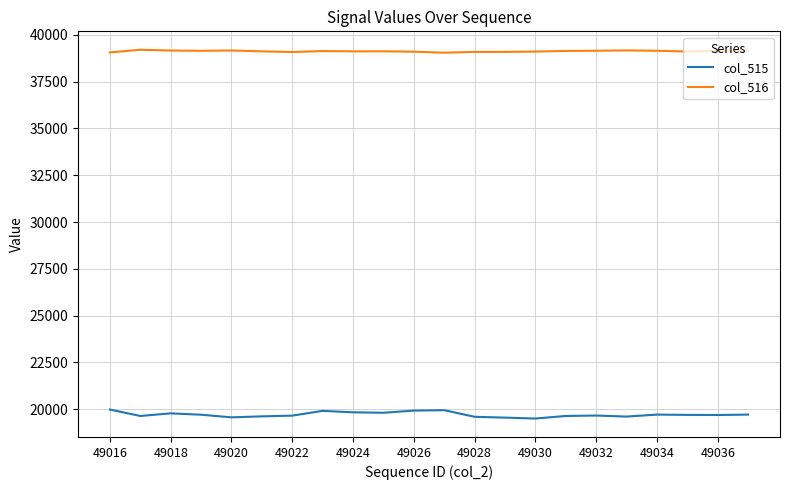

What is the difference between the maximum and minimum values in the col_515 series?

479